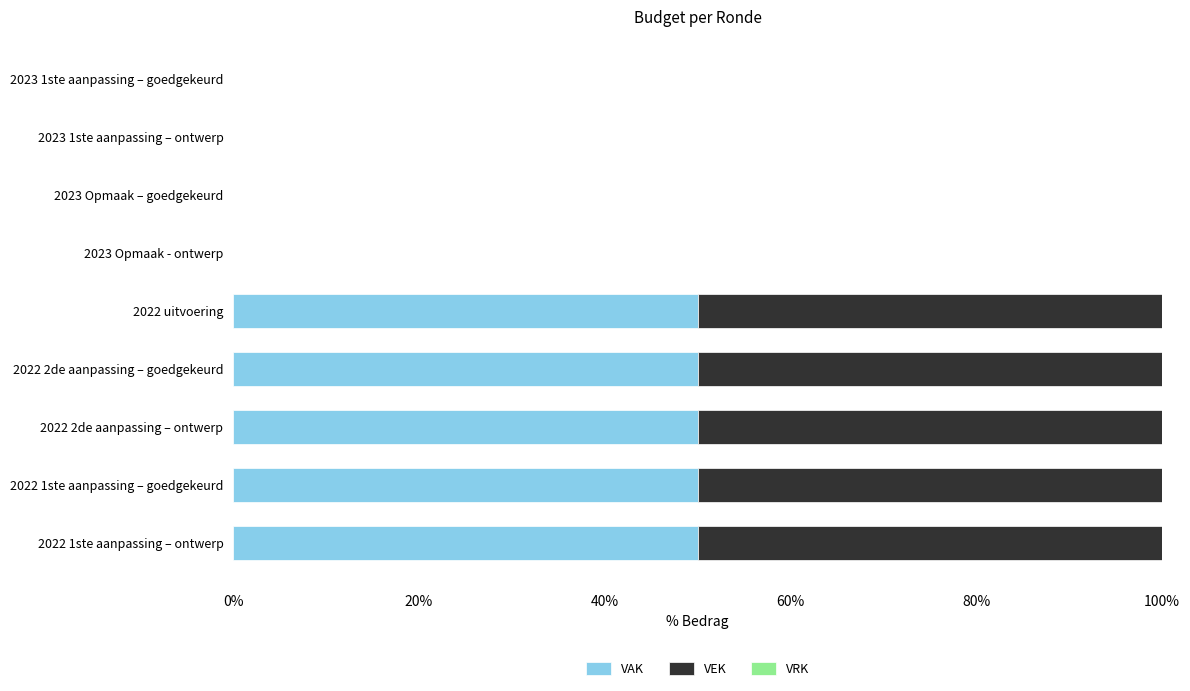

How many categories are shown in the chart?

9